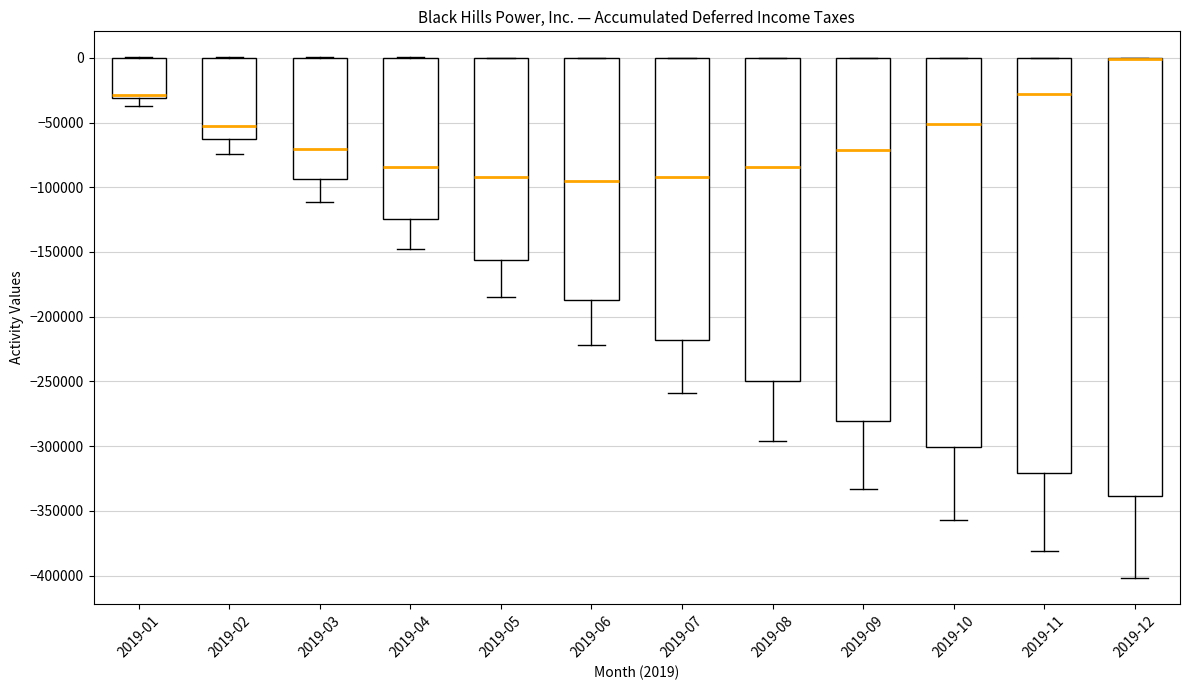

Which box is the tallest, from its lower edge to its upper edge?

2019-12